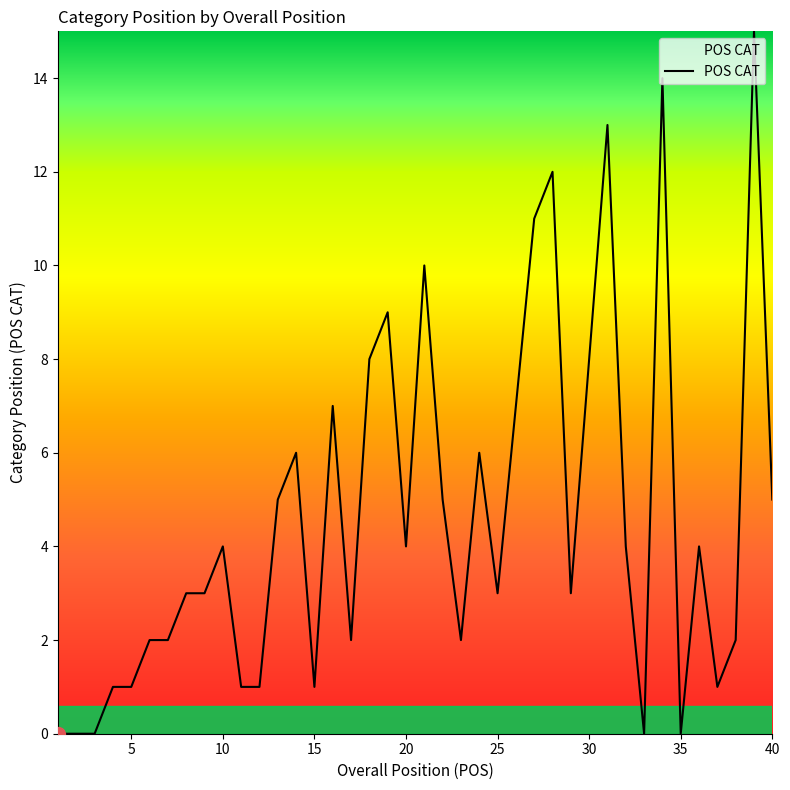

Reading left to right, transcribe all the data shown in this chart.

0	0	0	1	1	2	2	3	3	4	1	1	5	6	1	7	2	8	9	4	10	5	2	6	3	7	11	12	3	8	13	4	0	14	0	4	1	2	15	5